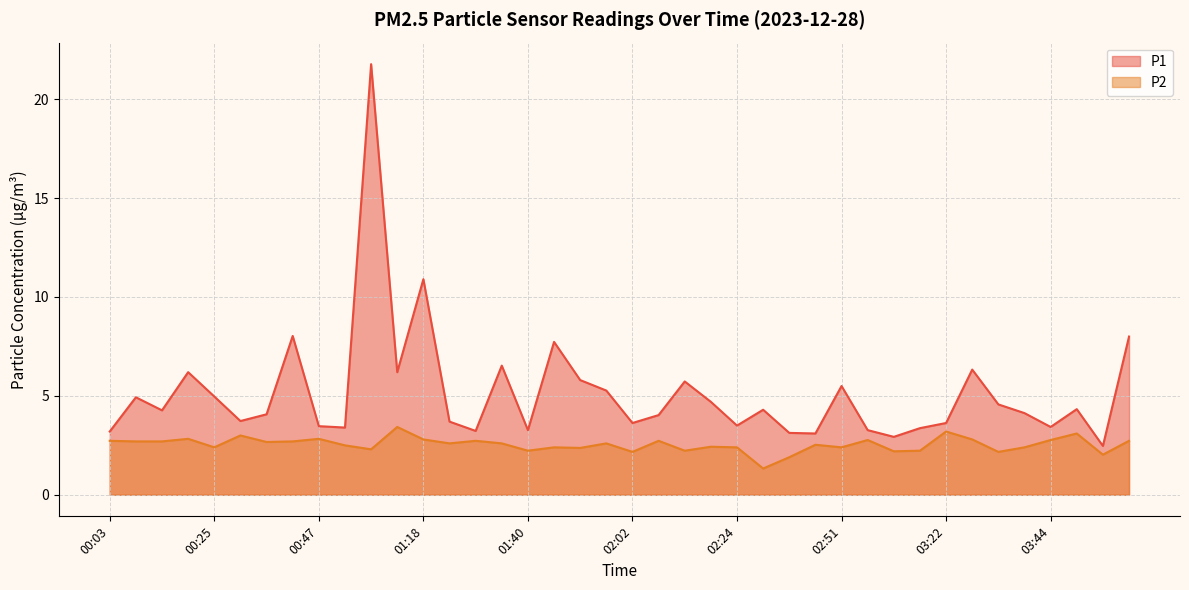

What is the difference between the P2 values at 04:10 and 03:11?

0.5